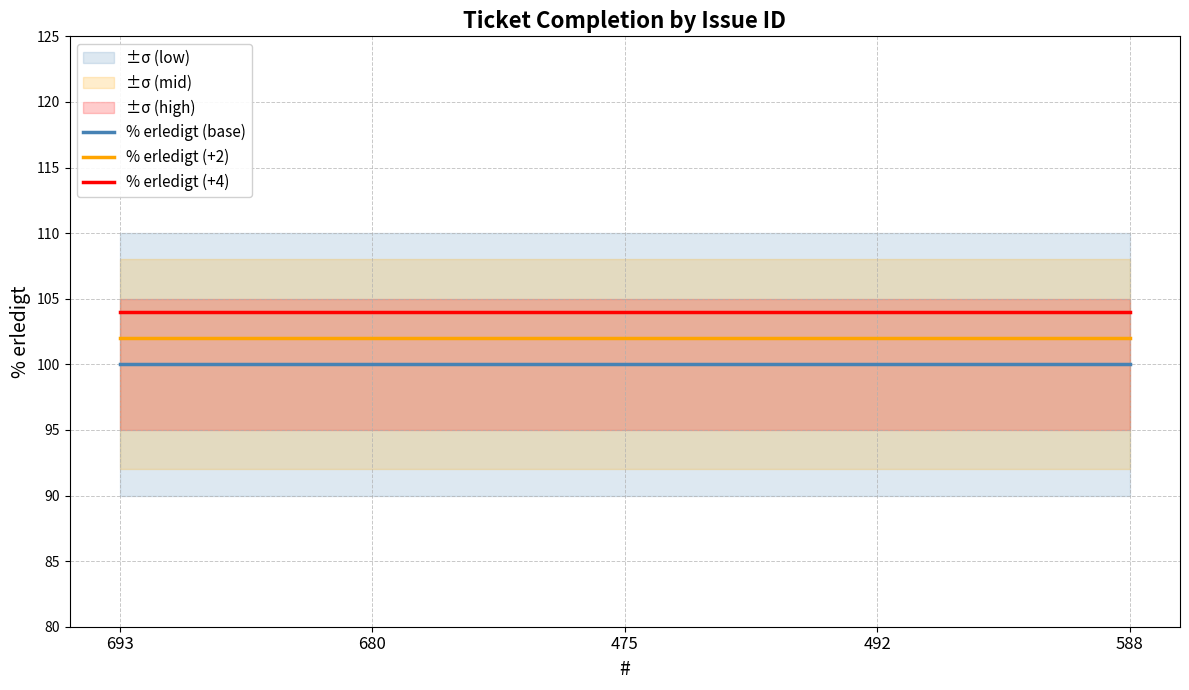

Reading left to right, transcribe all the data shown in this chart.

% erledigt (base): 100	100	100	100	100
% erledigt (+2): 102	102	102	102	102
% erledigt (+4): 104	104	104	104	104